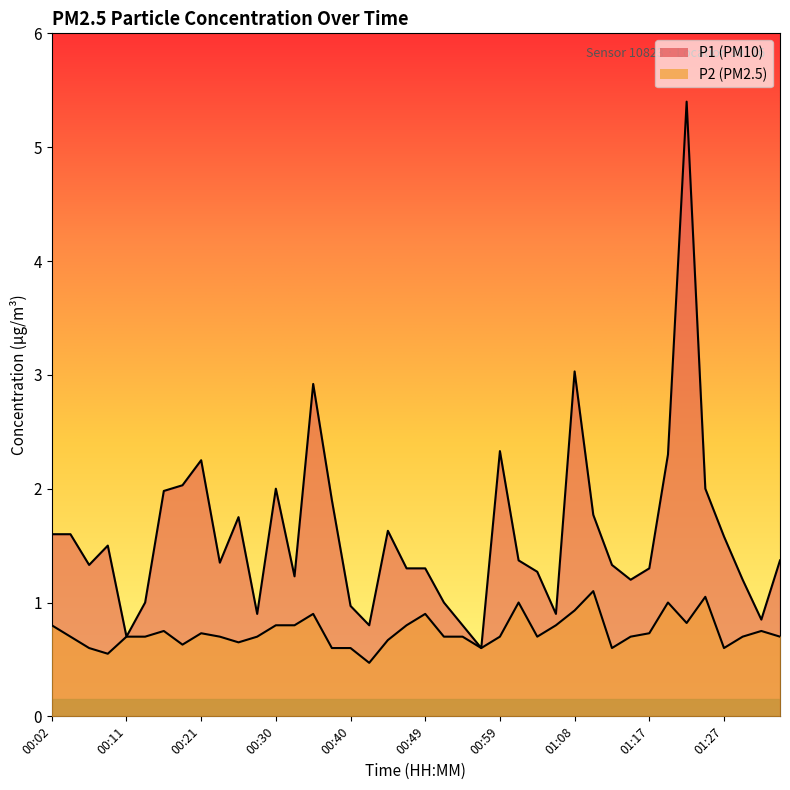

True or false: P1 and P2 intersect in this chart.

False